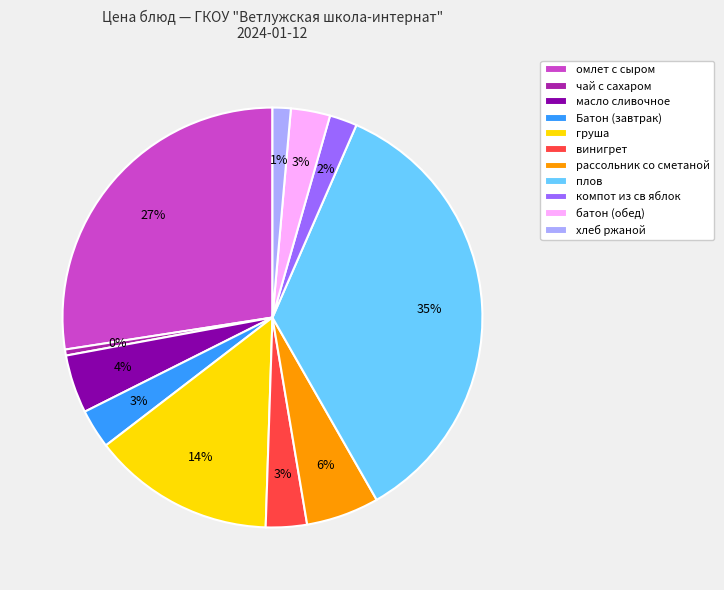

What is the ratio of the value at плов to the value at батон (обед)?

11.7